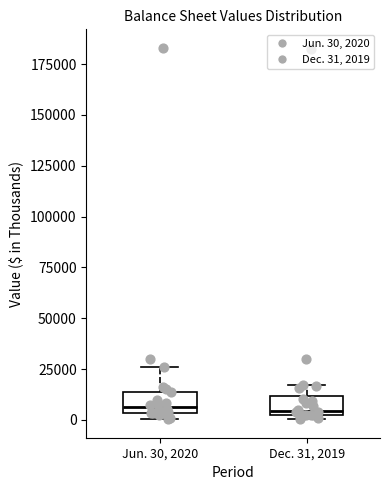

Reading left to right, read every box against the y-axis: the position of its median line, the range the box covers, and the ends of its whiskers. The values are not printed on the chart, so give them approximately, as read against the axis.

Jun. 30, 2020: median 5000 (just above the box's lower edge), box 5000 to 15000, whiskers 0 to 25000
Dec. 31, 2019: median 5000 (just above the box's lower edge), box 5000 to 10000, whiskers 0 to 15000